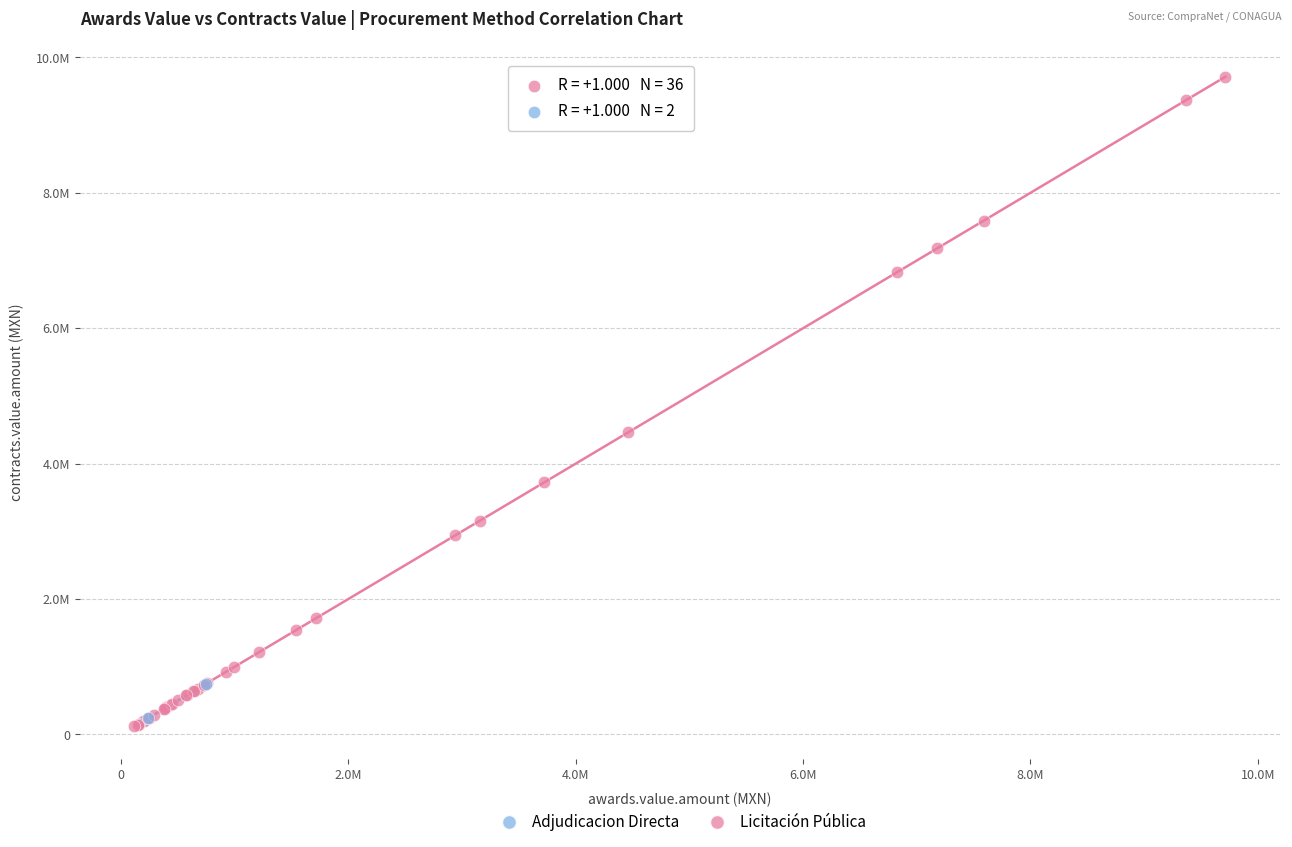

What are all the series names shown in the legend?

Adjudicacion Directa, Licitación Pública